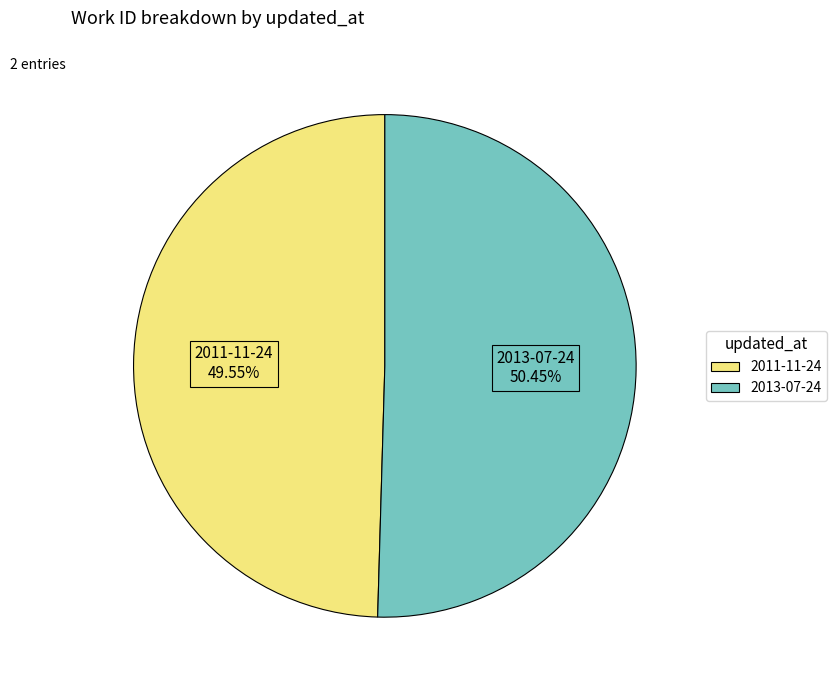

Is there a majority slice in this chart?

Yes